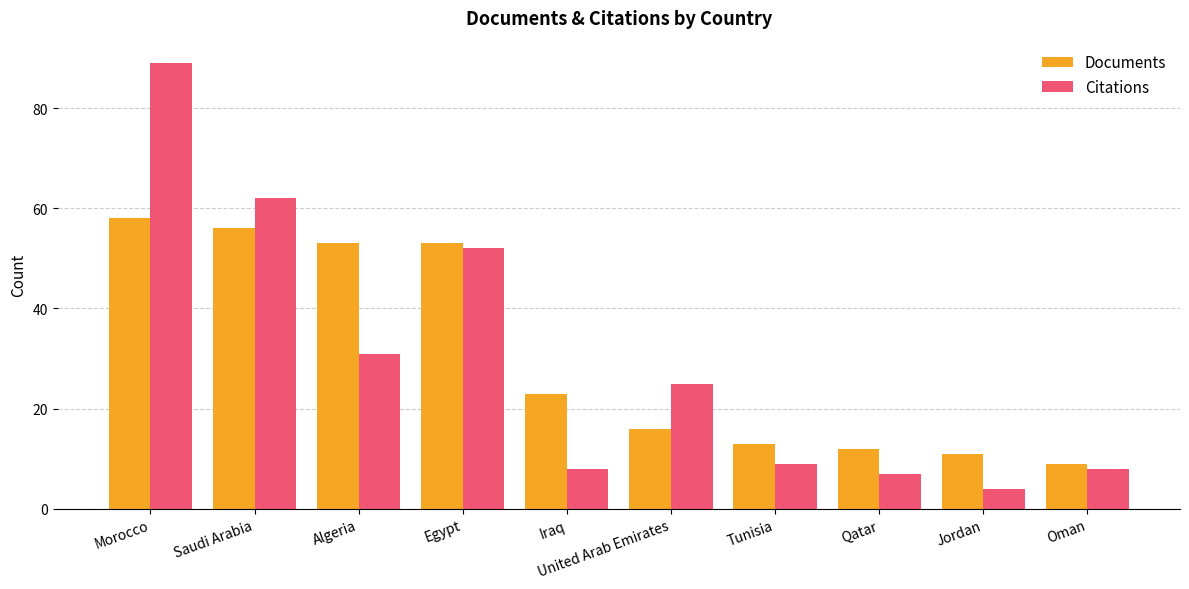

How many groups of bars are there?

10